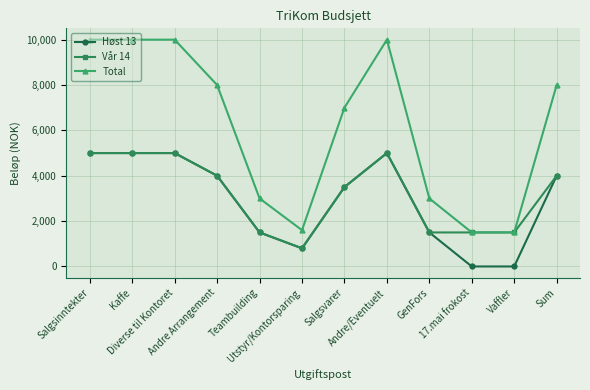

What is the label of the 11th point from the left?

Vaffler